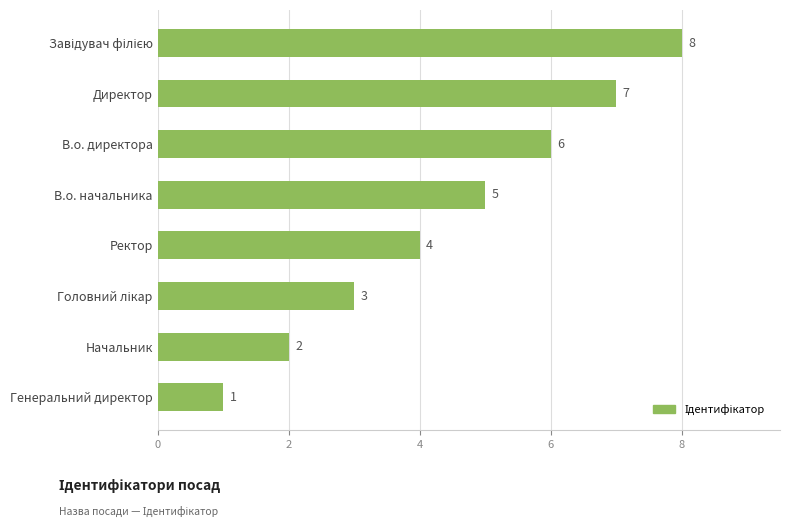

What is the difference between the second highest and minimum values?

6